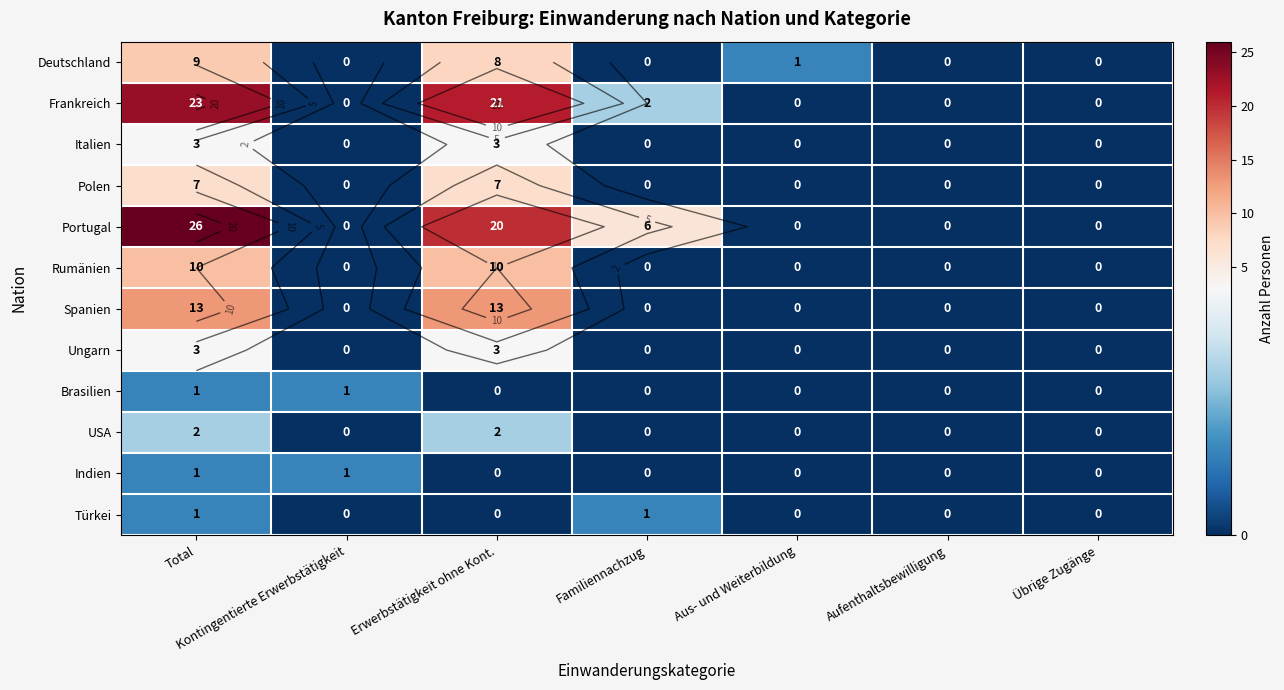

List the labels in order of Türkei value, smallest first.

Kontingentierte Erwerbstätigkeit, Erwerbstätigkeit ohne Kont., Aus- und Weiterbildung, Aufenthaltsbewilligung, Übrige Zugänge, Total, Familiennachzug